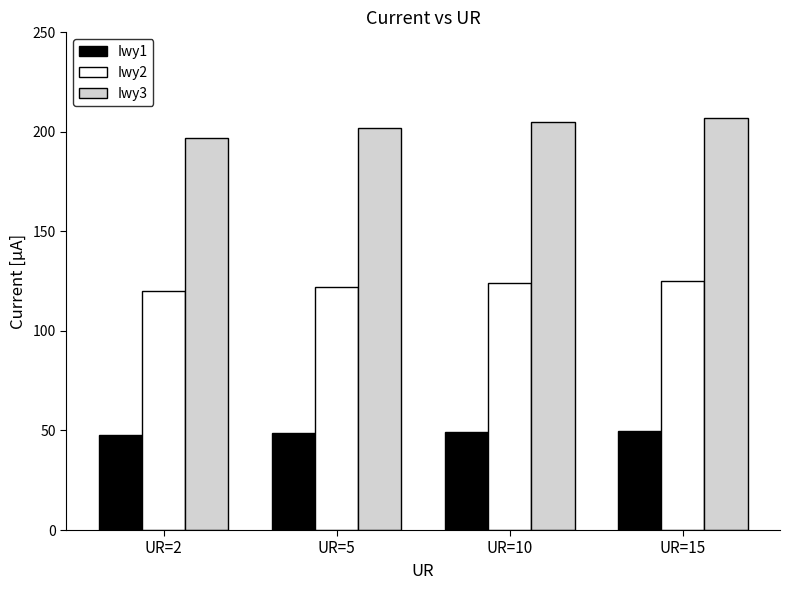

What is the lowest value of the Iwy1 series?

47.5